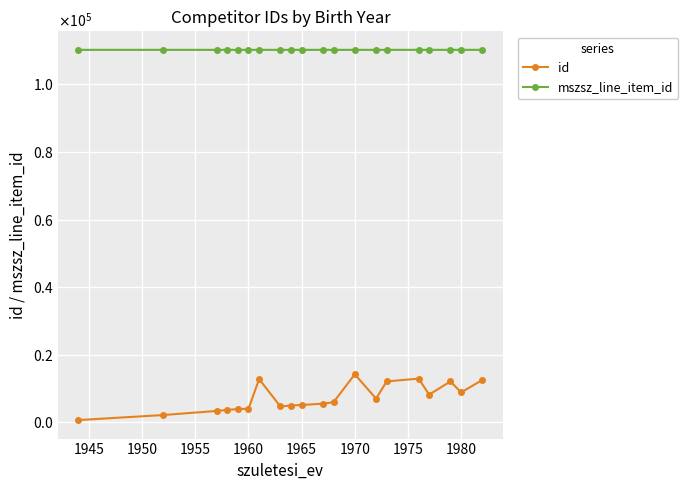

What is the minimum value shown in the chart?

704